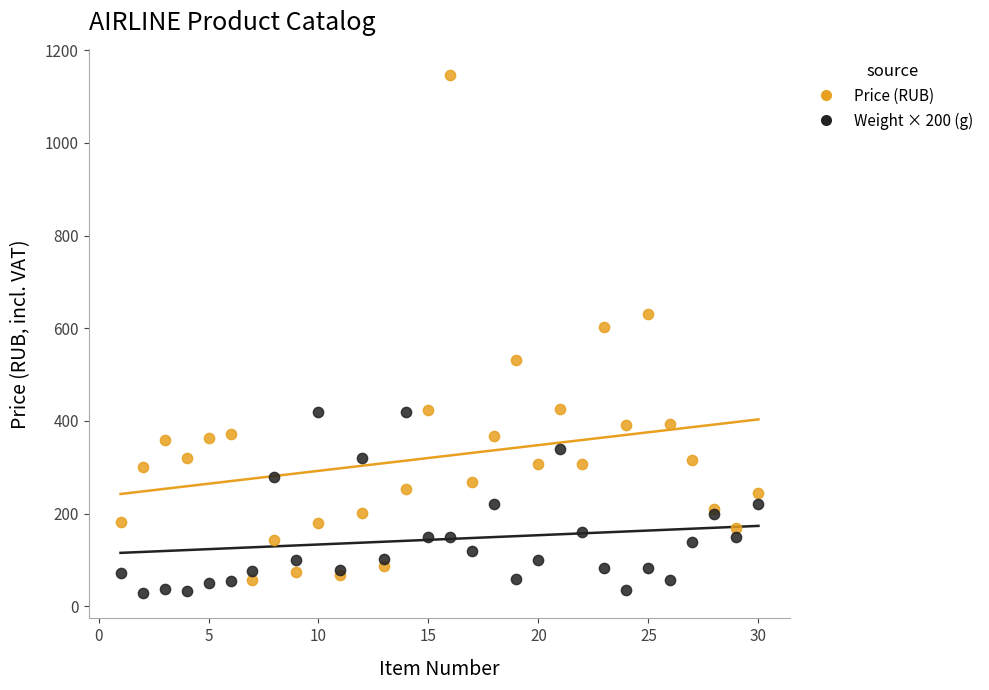

Which series contains the lowest Y value?

Weight × 200 (g)